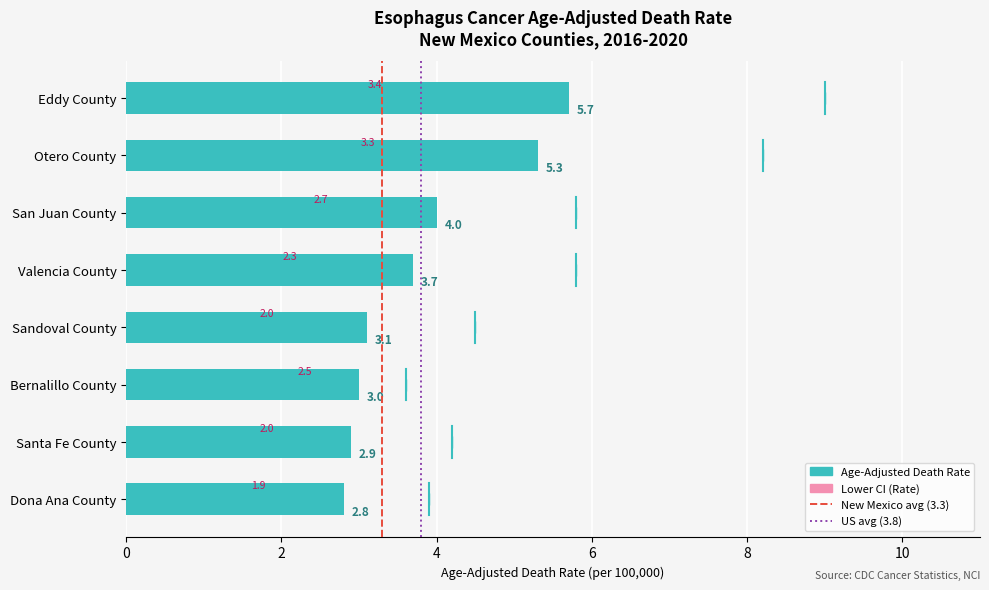

At how many categories does at least one series exceed 5?

2